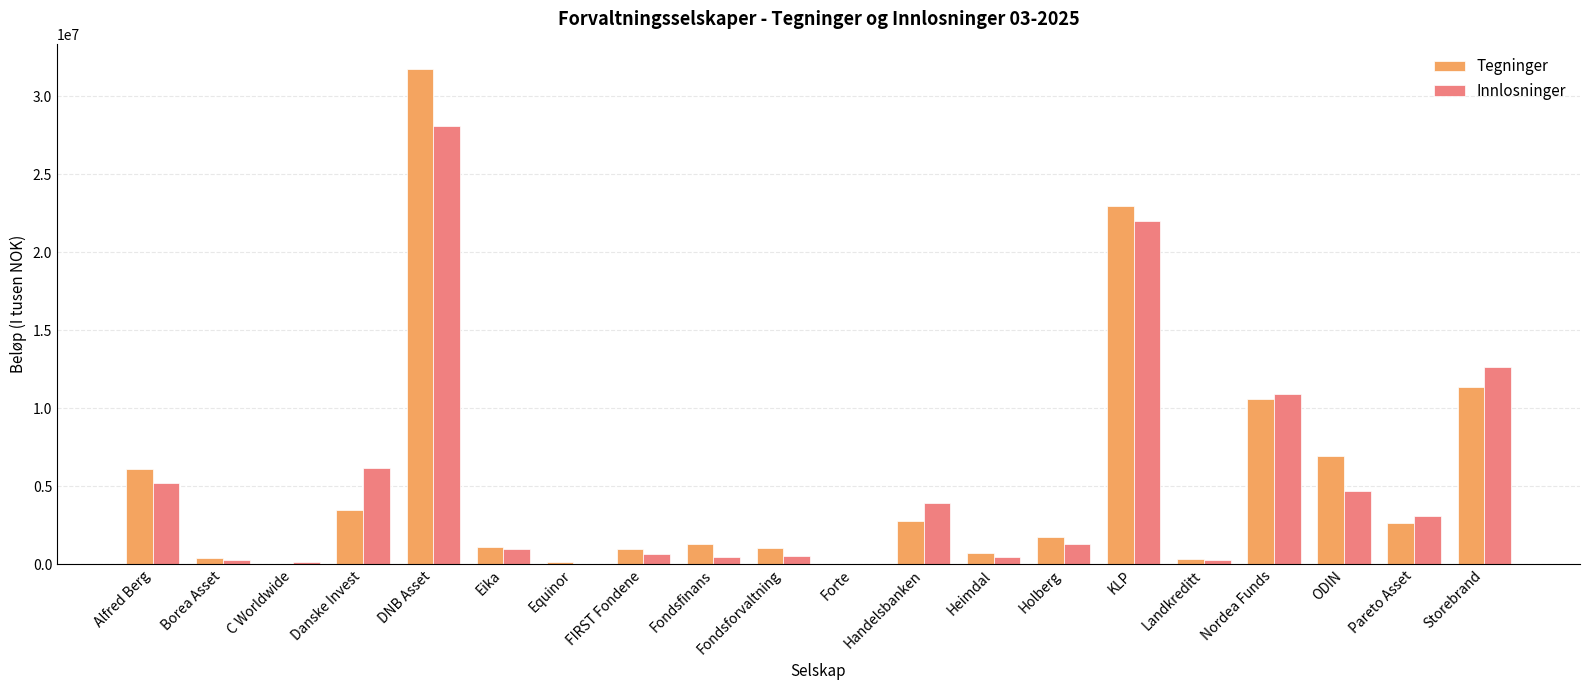

The Innlosninger series shows 18171572 at Storebrand. True or false?

False